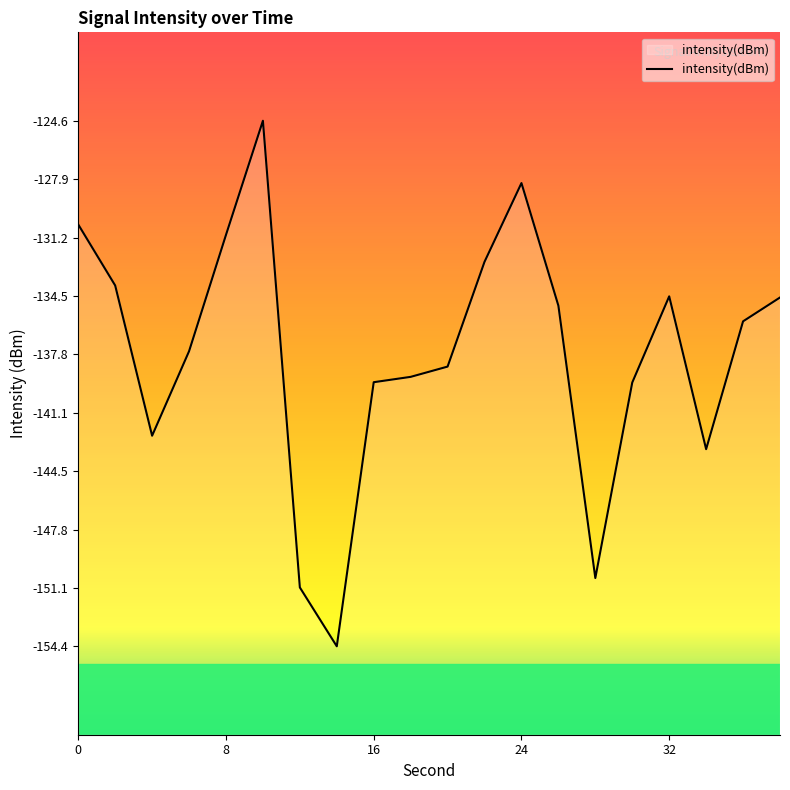

How many interior local peaks (higher than both neighbors) does the data have?

3